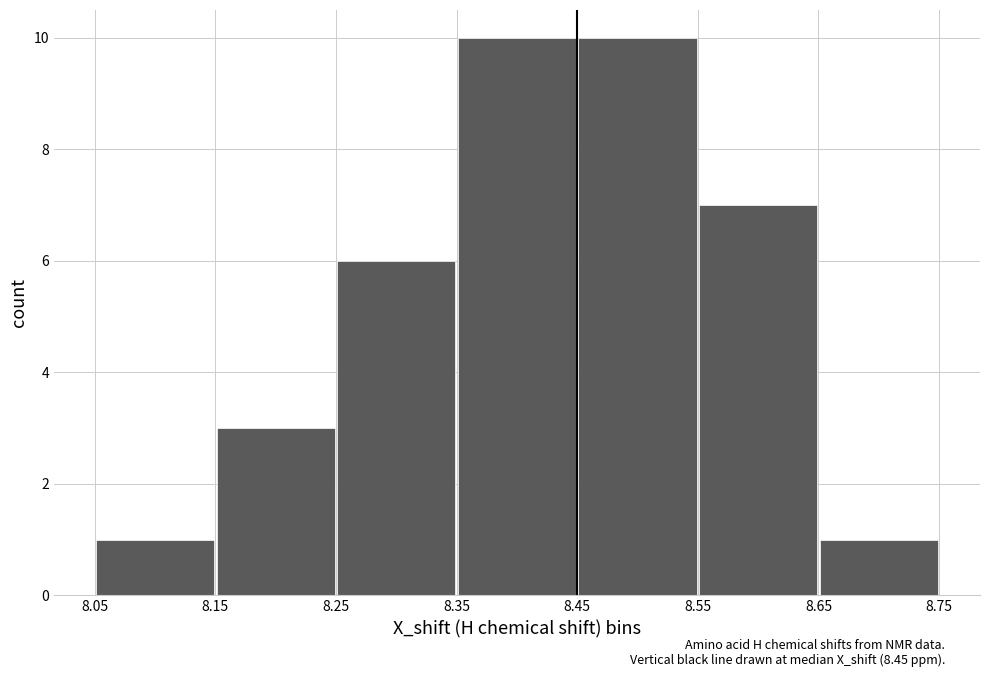

What is the average value?

5